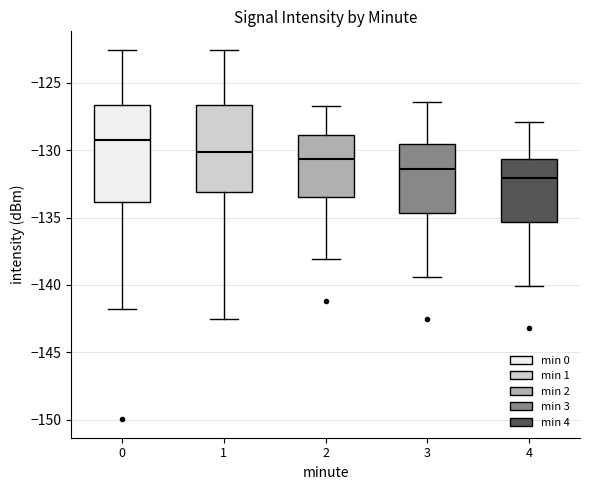

Which box's median line is the lowest?

4